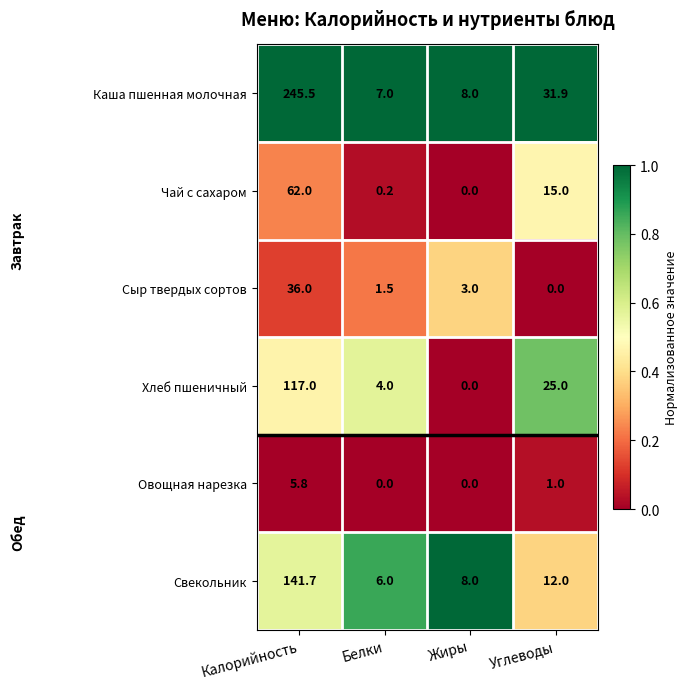

How many distinct data groups are displayed?

6